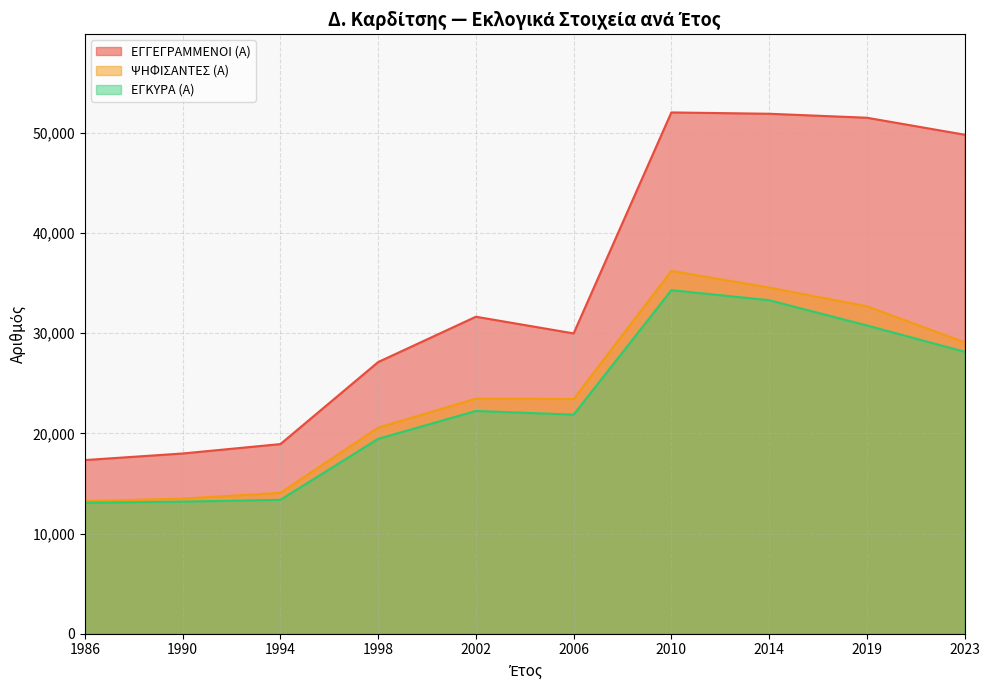

True or false: ΕΓΓΕΓΡΑΜΜΕΝΟΙ (Α) and ΨΗΦΙΣΑΝΤΕΣ (Α) cross at least once.

False